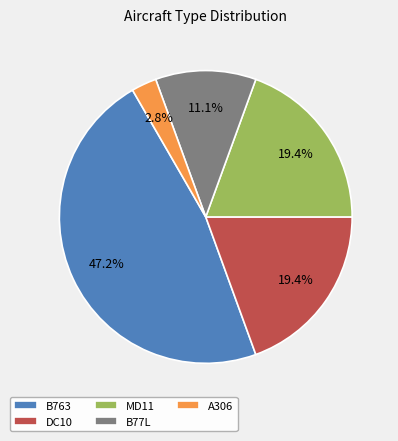

What is the total percentage of B763 and DC10?

66.7%